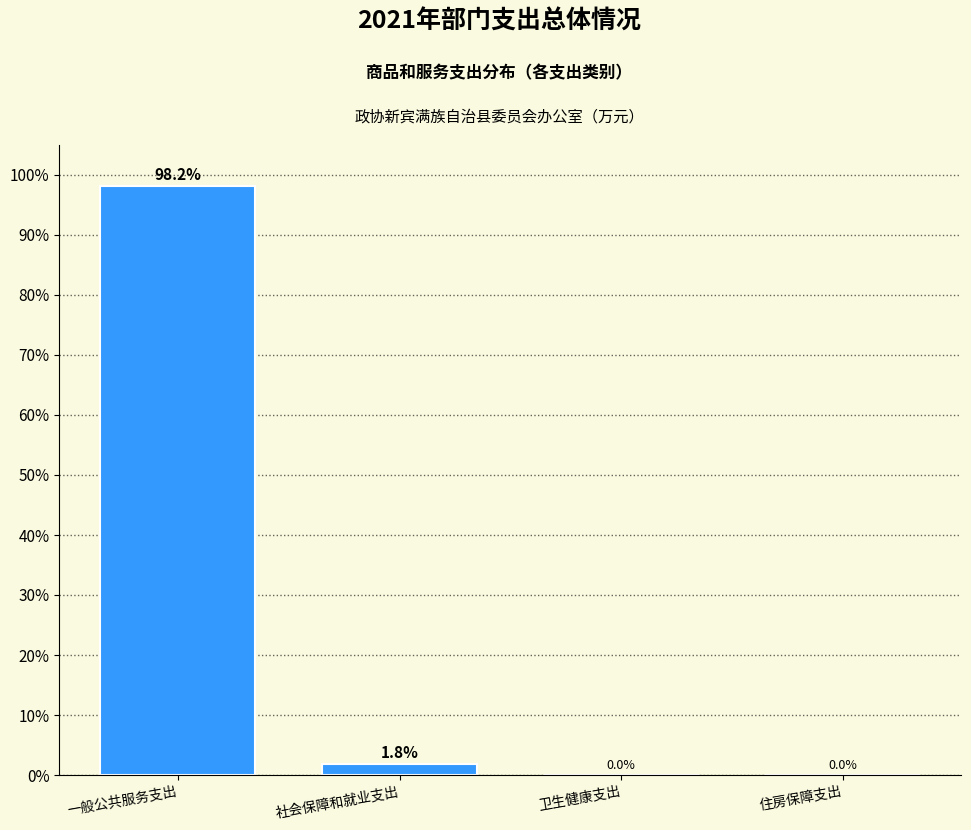

Reading right to left, transcribe all the data shown in this chart.

住房保障支出=0.0	卫生健康支出=0.0	社会保障和就业支出=1.8	一般公共服务支出=98.2